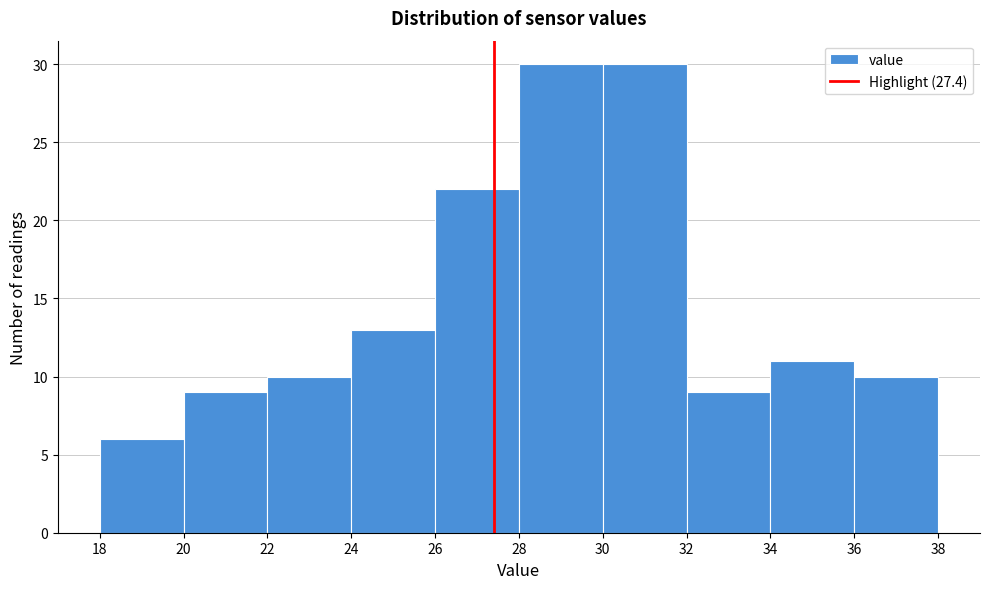

Reading left to right, list every bar in this chart as the range it spans on the x-axis followed by its height. The values are not printed on the chart, so give them approximately, as read against the axis.

18 to 20: 6
20 to 22: 9
22 to 24: 10
24 to 26: 13
26 to 28: 22
28 to 30: 30
30 to 32: 30
32 to 34: 9
34 to 36: 11
36 to 38: 10